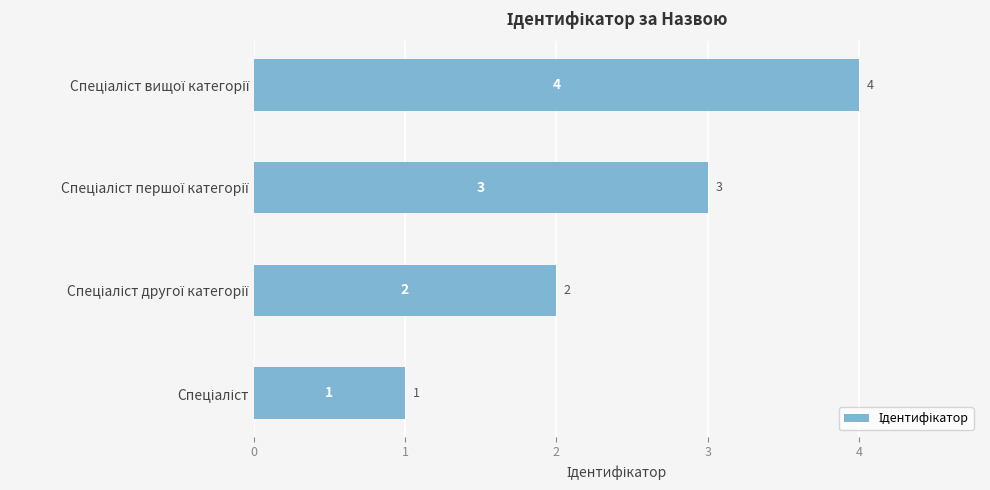

How many values are between 2 and 4?

3